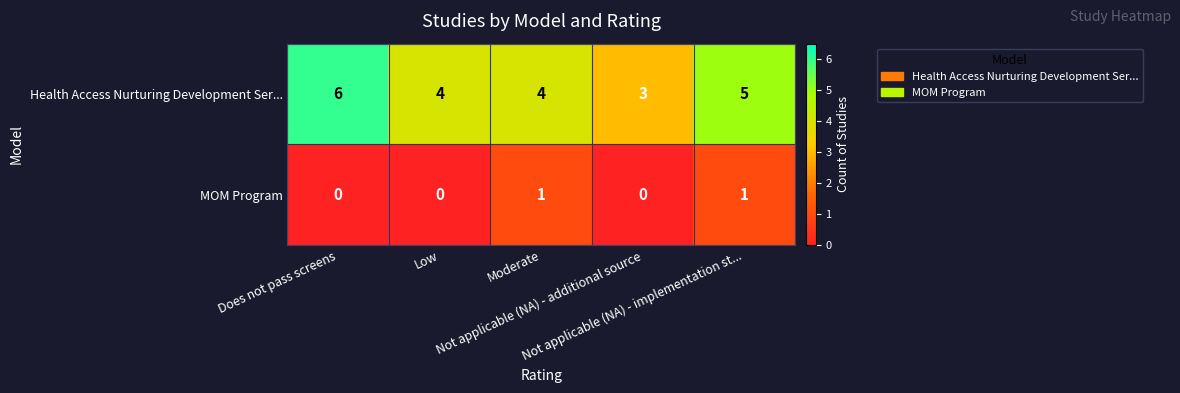

How many data points does each series have?

5